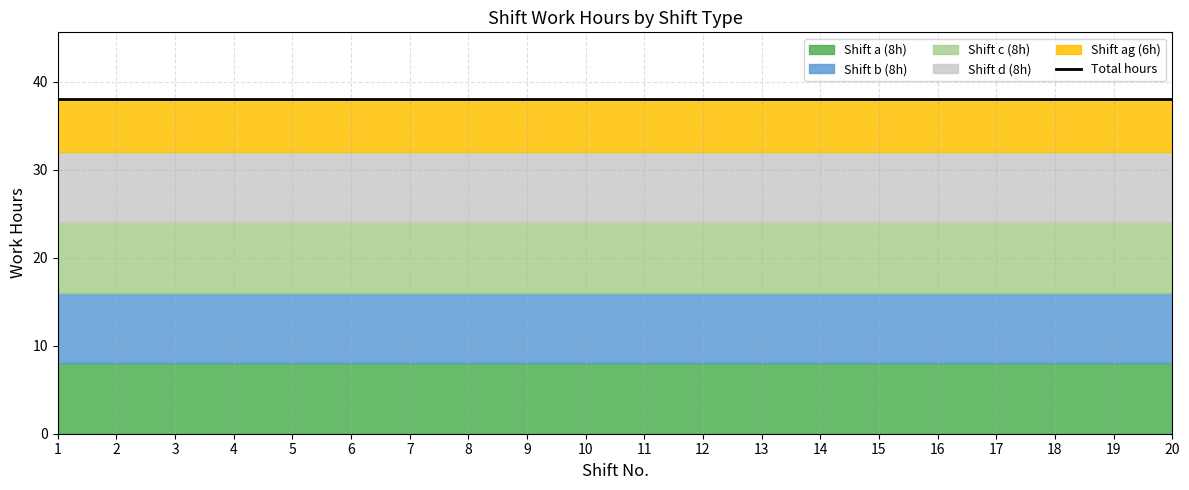

Reading left to right, transcribe all the data shown in this chart.

Shift a (8h): 8	8	8	8	8	8	8	8	8	8	8	8	8	8	8	8	8	8	8	8
Shift b (8h): 8	8	8	8	8	8	8	8	8	8	8	8	8	8	8	8	8	8	8	8
Shift c (8h): 8	8	8	8	8	8	8	8	8	8	8	8	8	8	8	8	8	8	8	8
Shift d (8h): 8	8	8	8	8	8	8	8	8	8	8	8	8	8	8	8	8	8	8	8
Shift ag (6h): 6	6	6	6	6	6	6	6	6	6	6	6	6	6	6	6	6	6	6	6